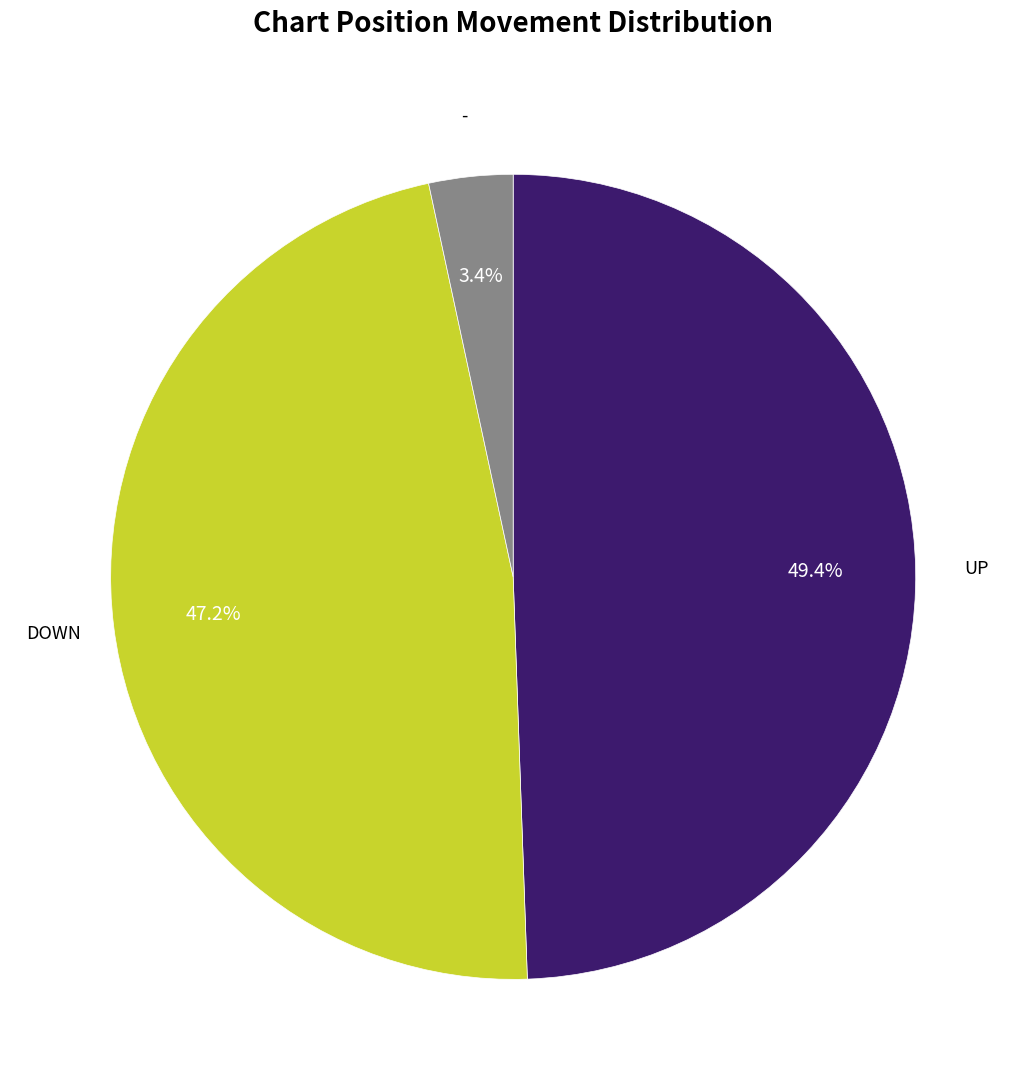

Count the number of slices in the pie.

3